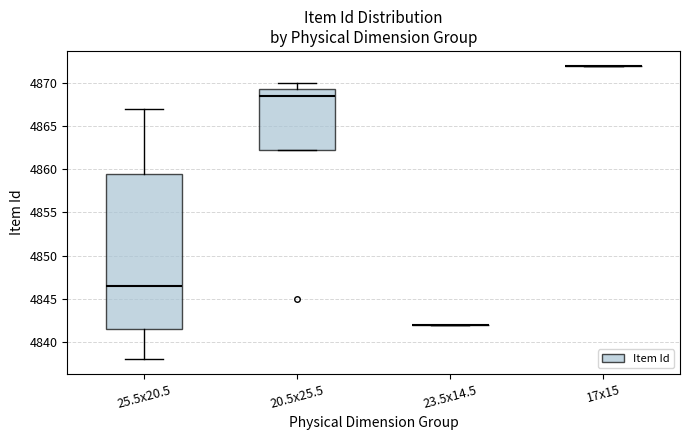

Comparing the boxes themselves (not the whiskers), which one is the tallest?

25.5x20.5